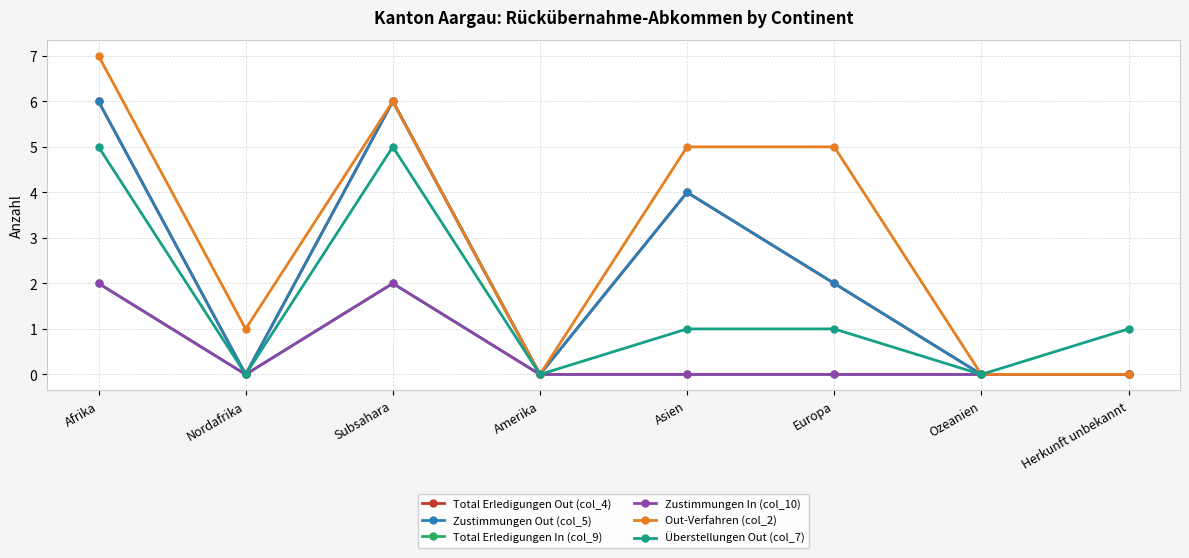

What is the label of the 6th point from the right?

Subsahara